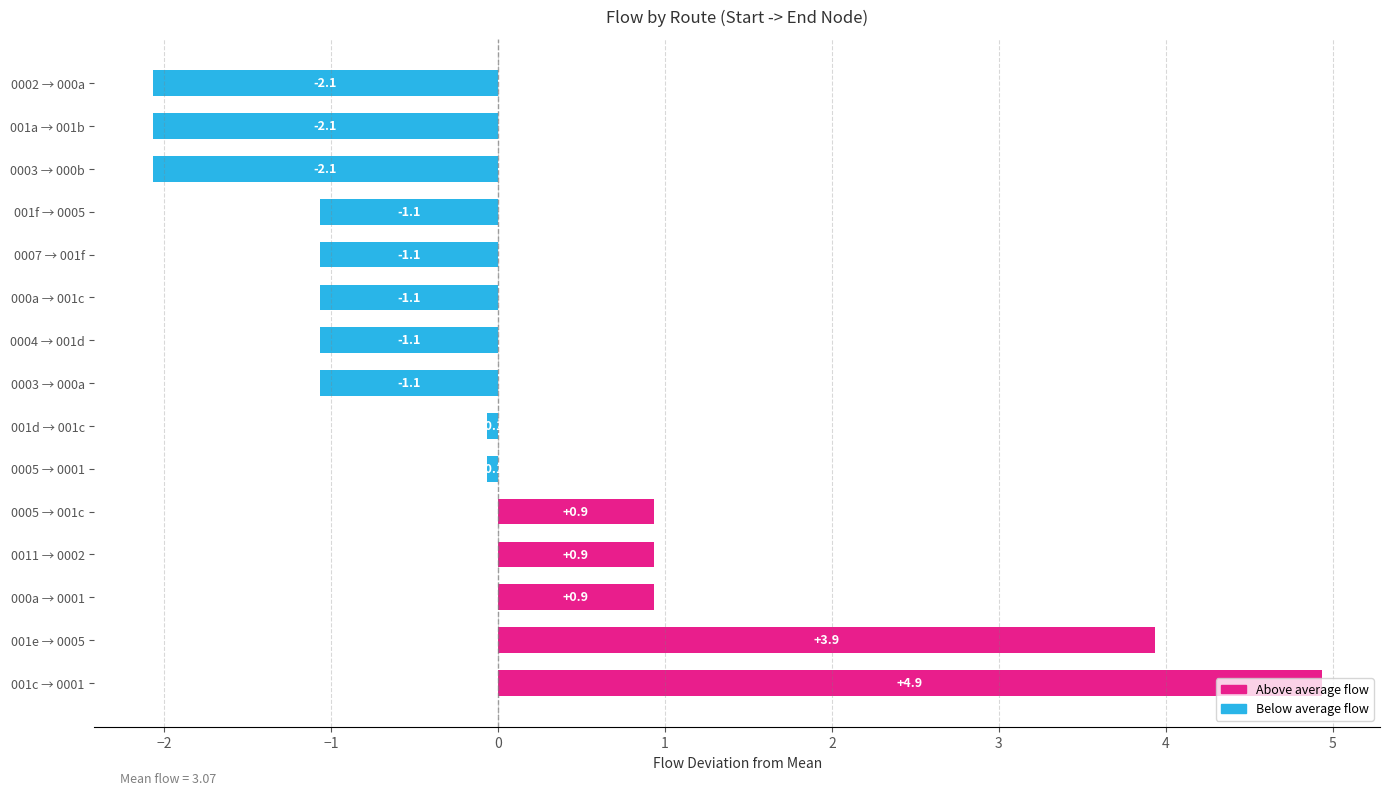

The chart shows a value of 1.4 at 0011 → 0002. True or false?

False